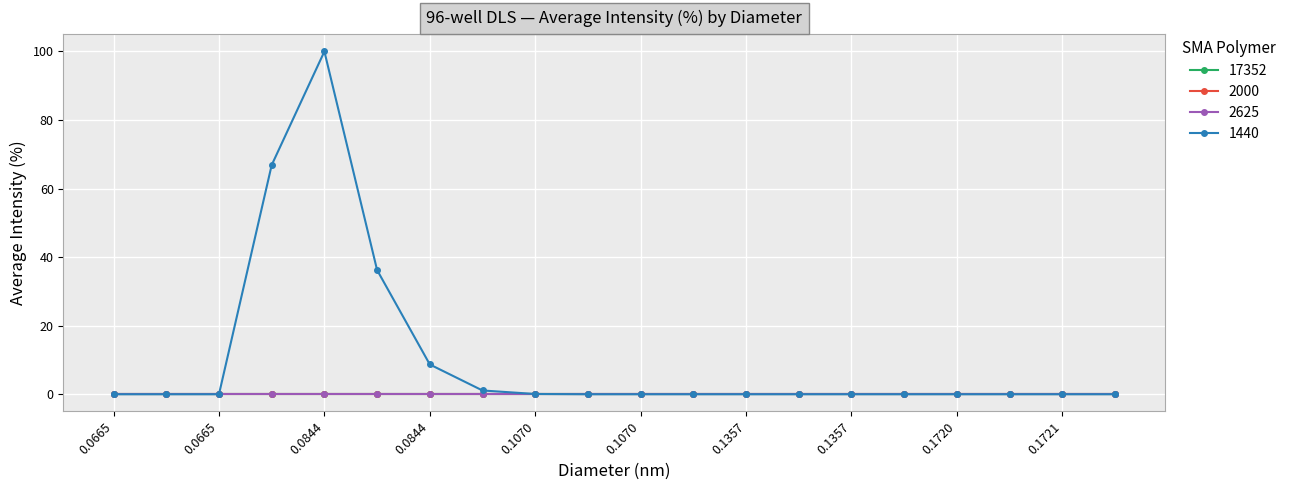

Is this an area chart (filled region under the line)?

No